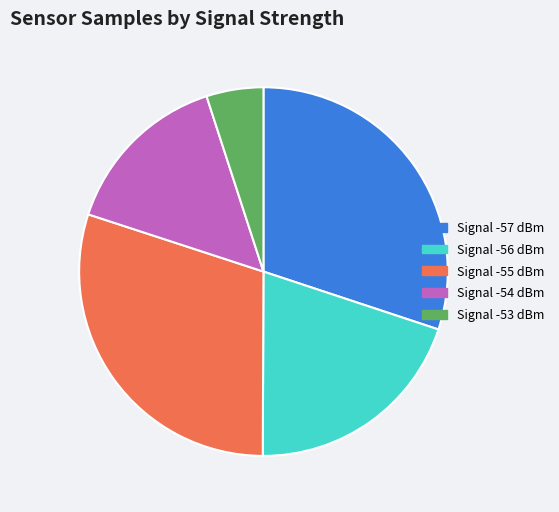

How many segments does this pie chart have?

5